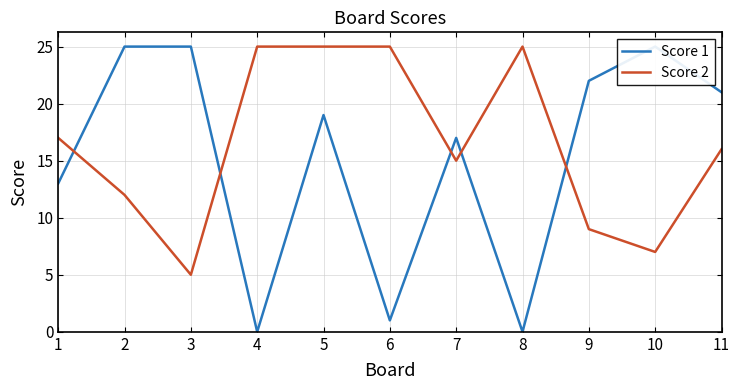

At which label is Score 2 closest to 15?

7